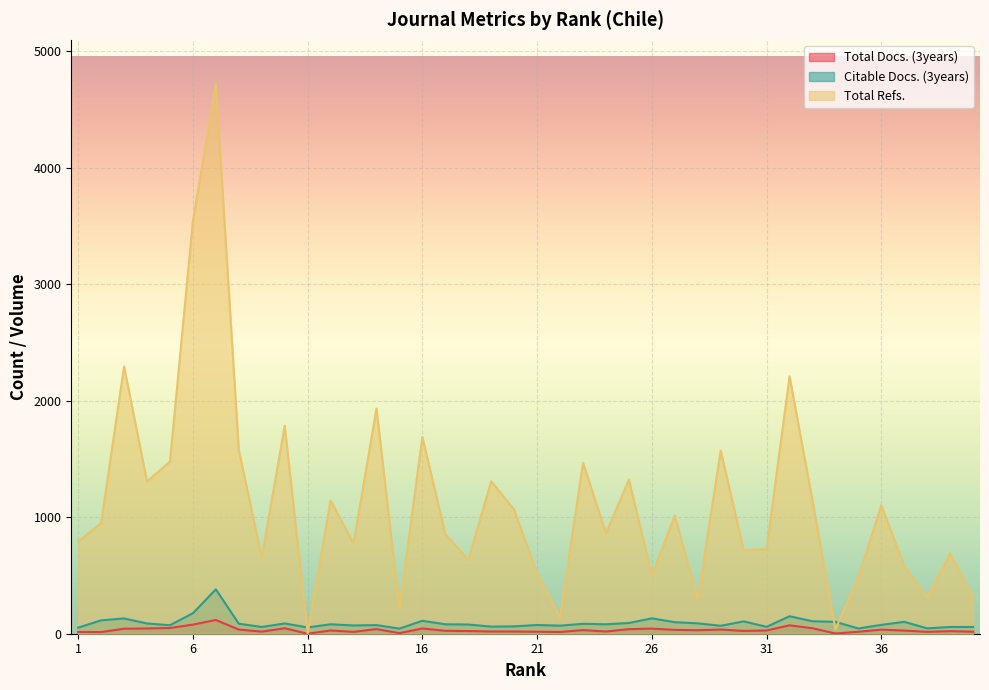

List the labels in order of Citable Docs. (3years) value, smallest first.

15, 35, 38, 1, 11, 9, 39, 40, 31, 19, 20, 29, 22, 13, 5, 14, 21, 36, 18, 12, 17, 24, 23, 8, 4, 10, 28, 25, 27, 34, 37, 30, 33, 16, 2, 3, 26, 32, 6, 7